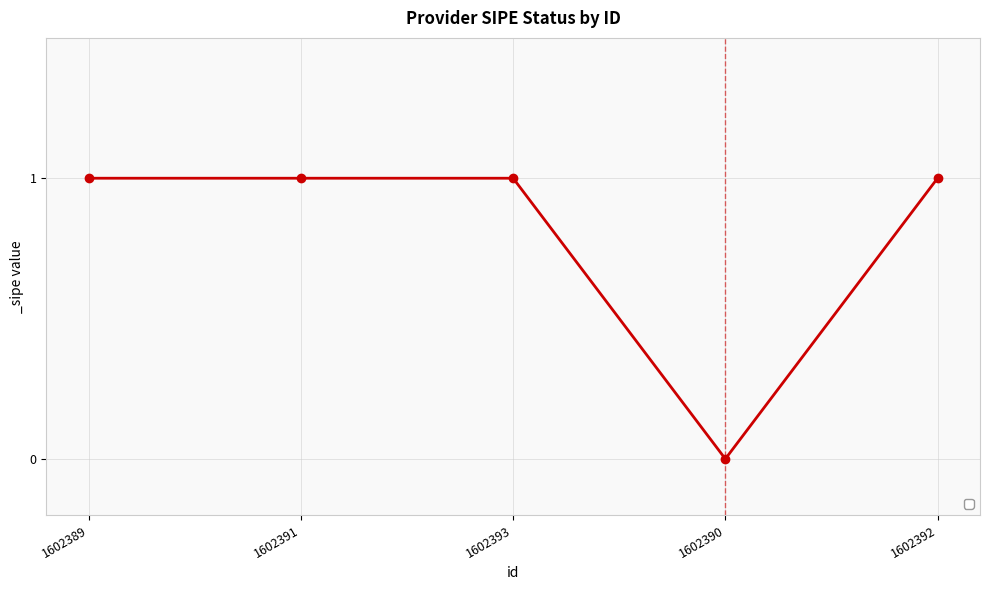

True or false: there are more than 2 points higher than both neighbors.

False